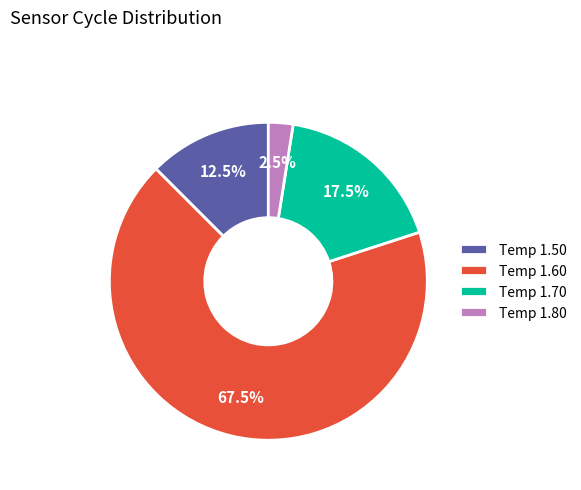

Combined, what portion of the pie is Temp 1.80 and Temp 1.50?

15.0%